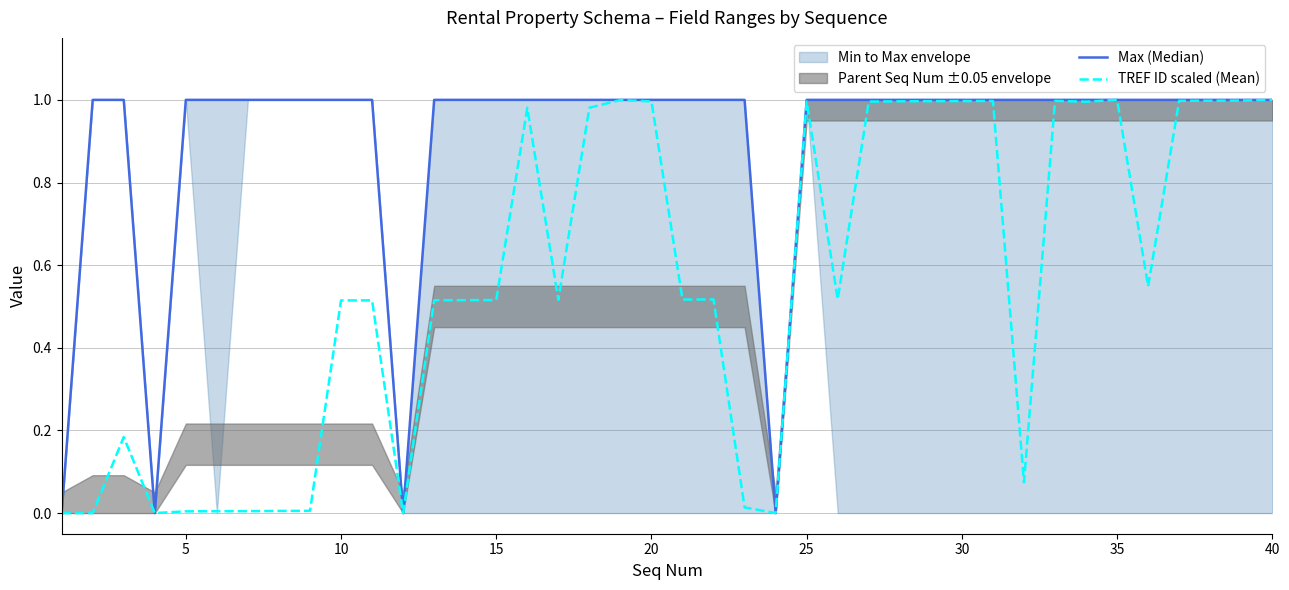

Rank the series at 10 from highest to lowest value.

Max (Median), TREF ID scaled (Mean)